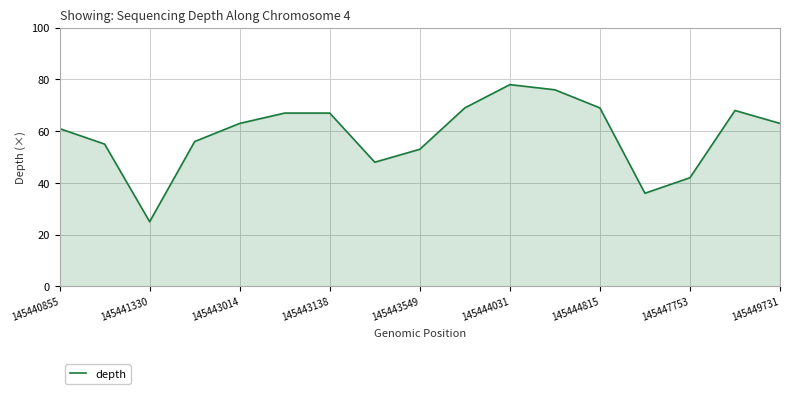

Reading left to right, extract all data points from this chart.

61	55	25	56	63	67	67	48	53	69	78	76	69	36	42	68	63